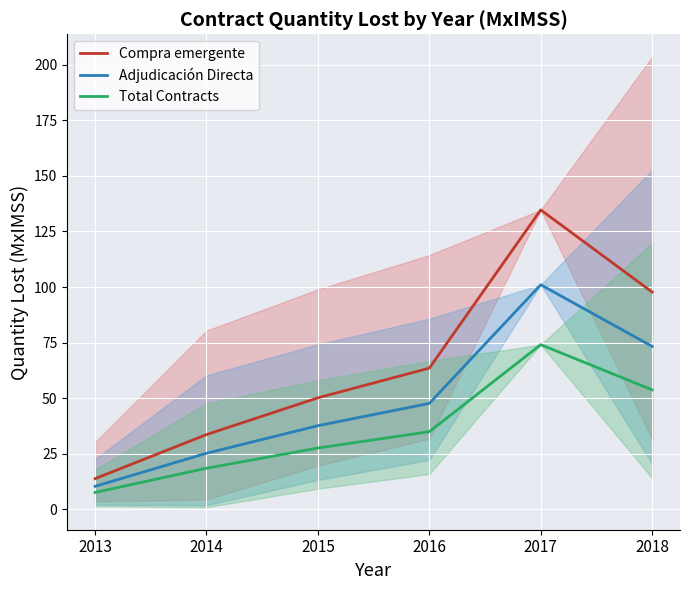

What is the average value of the Total Contracts series?

36.1